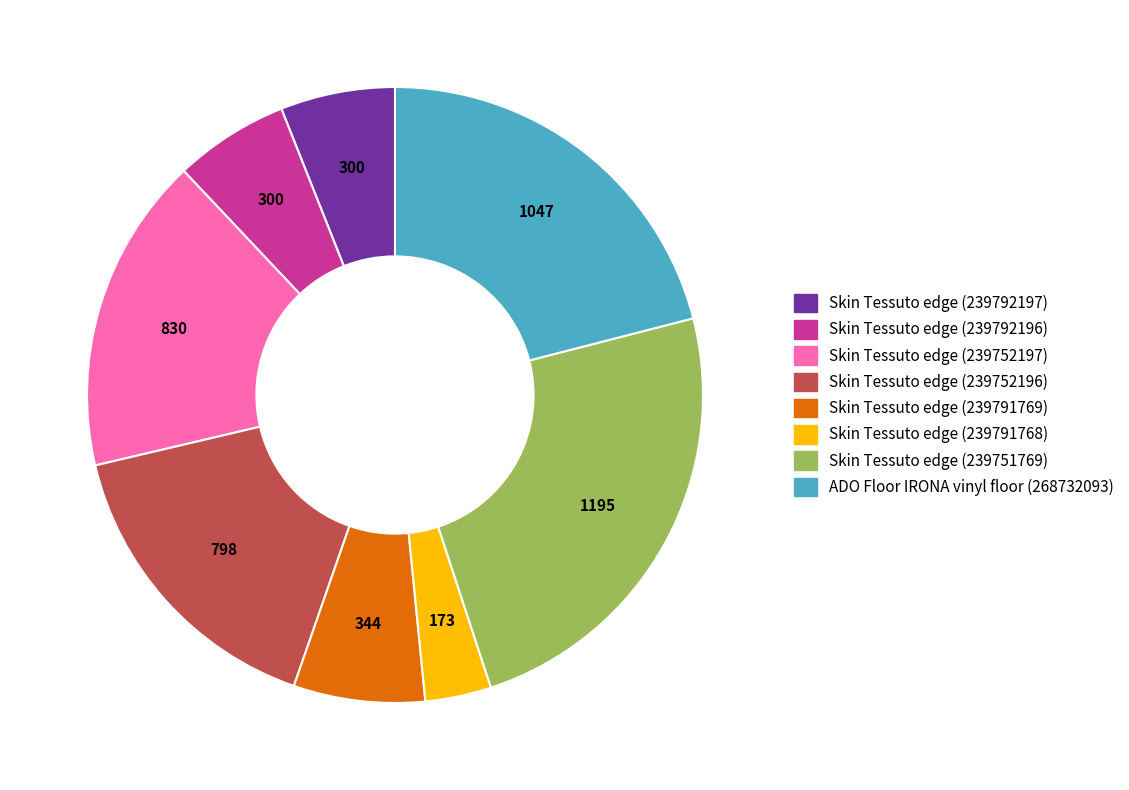

True or false: Skin Tessuto edge (239752196) accounts for 16% of the total.

True